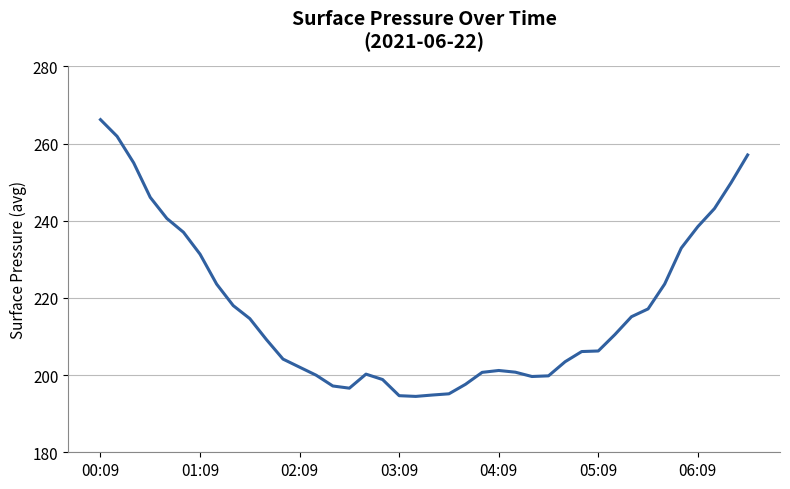

What is the difference between the maximum and minimum values?

71.7